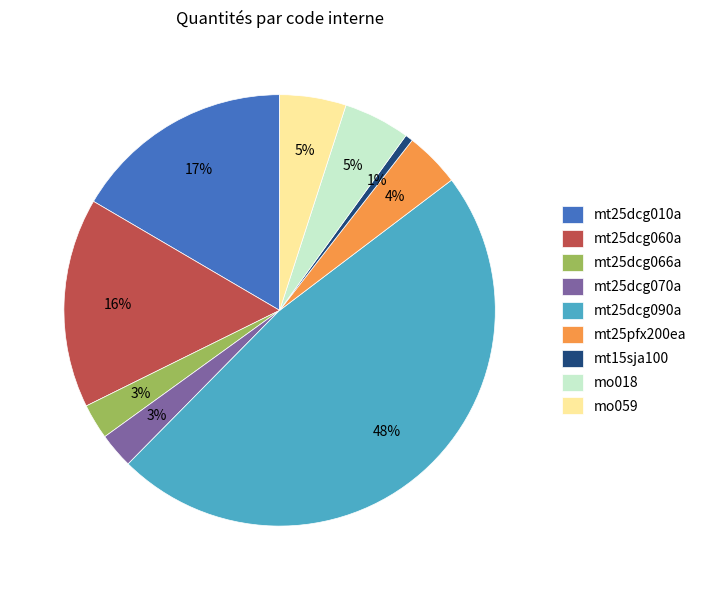

Is it true that mo018 is 5% of the pie?

True